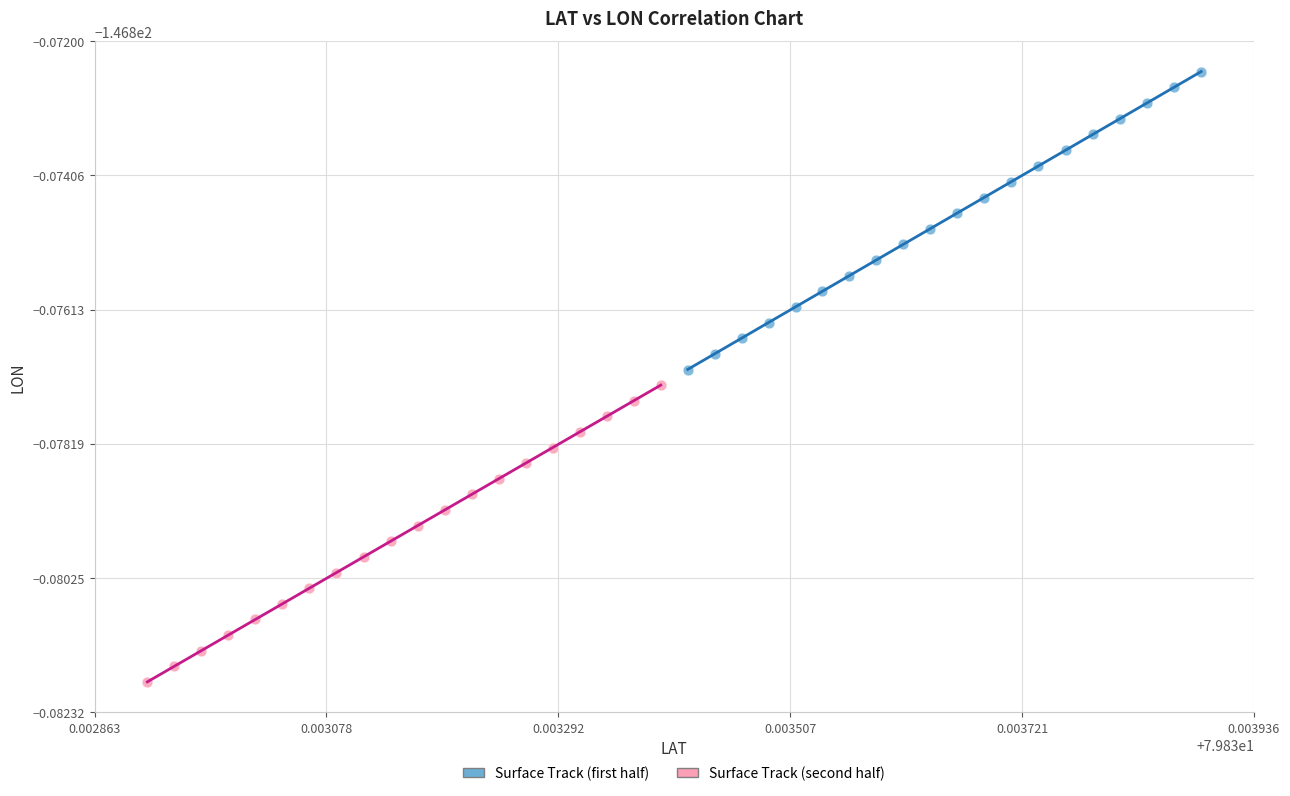

Which series has the widest spread of Y values?

Surface Track (first half)